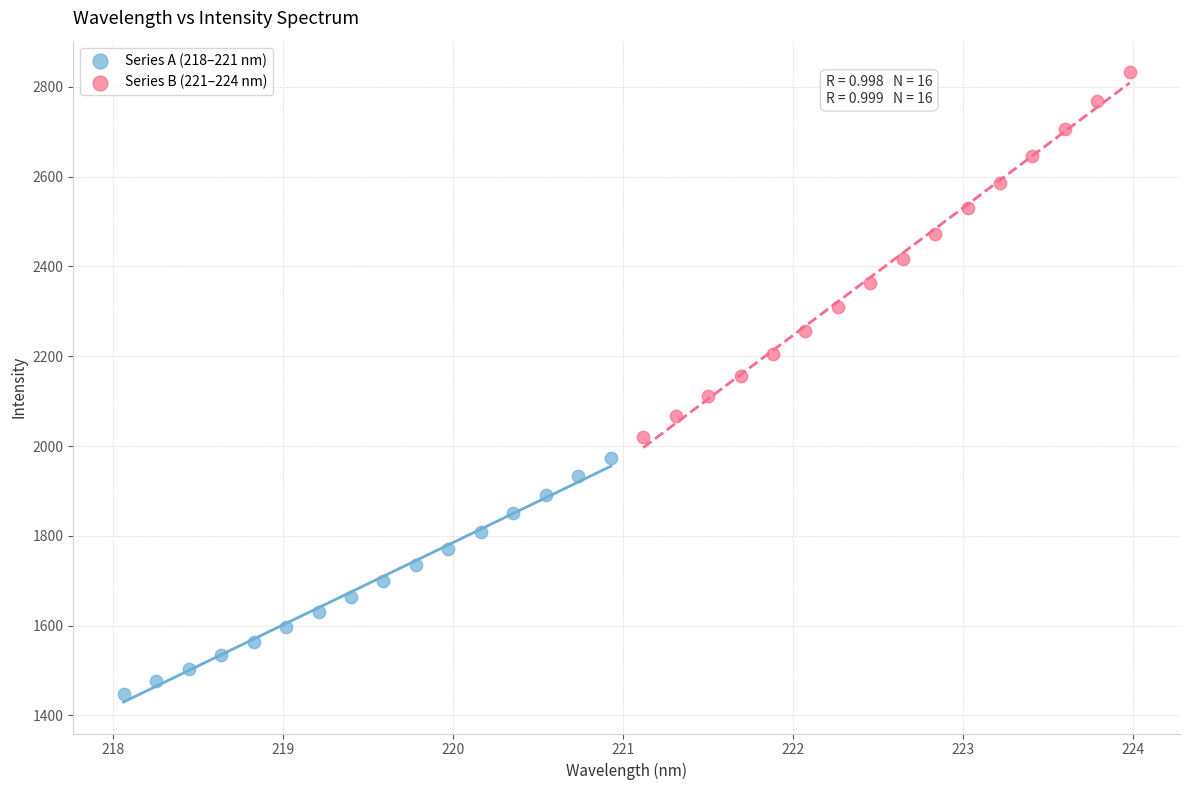

Which series reaches the minimum Y coordinate?

Series A (218–221 nm)